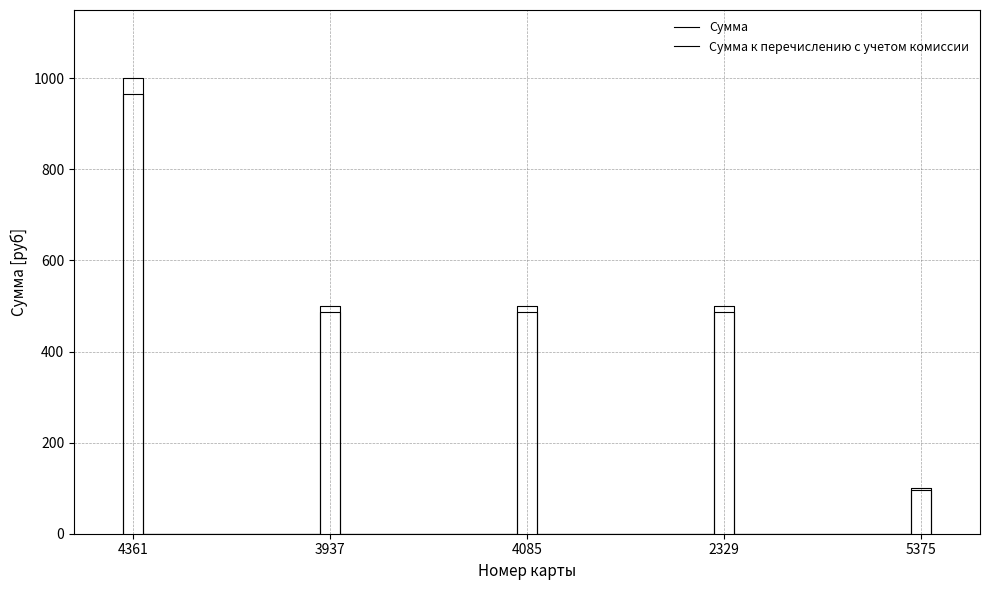

How many lines are shown in the chart?

2